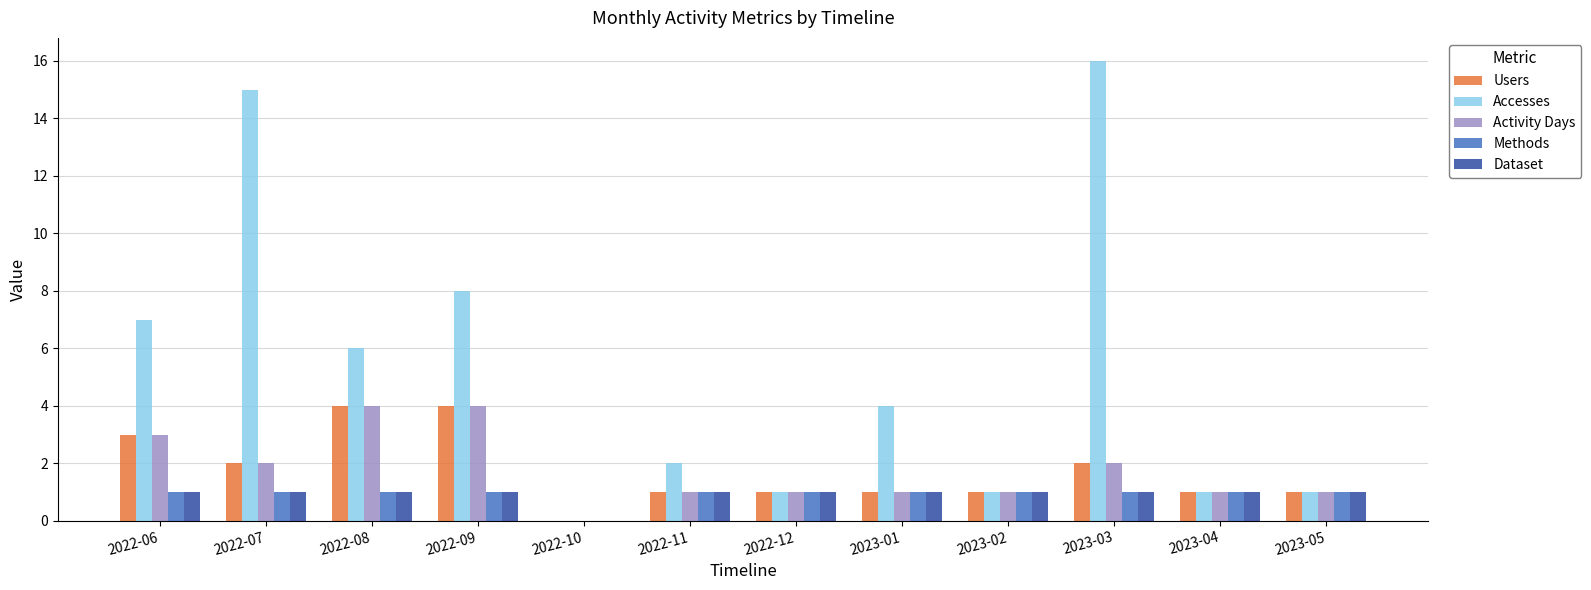

Are the bars horizontal?

No